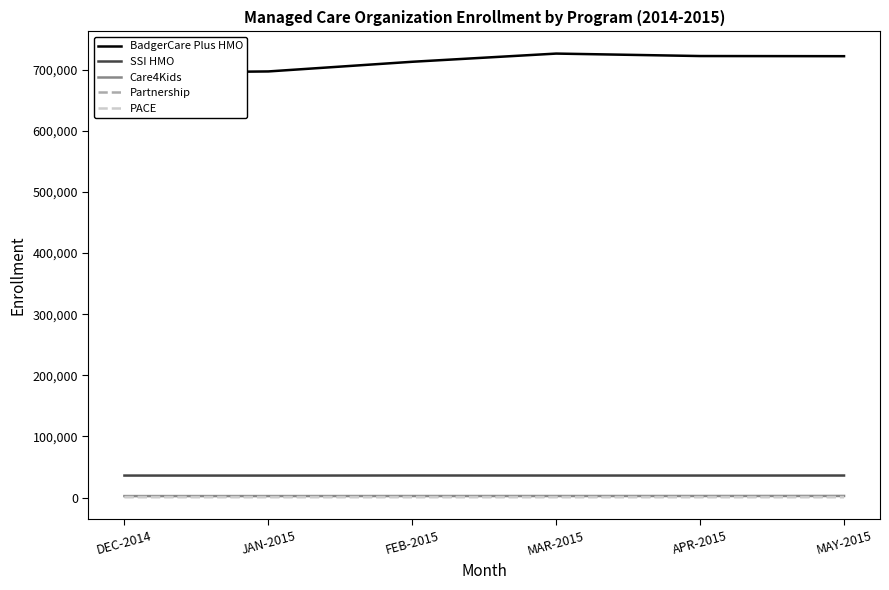

At which category is the sum across all series the highest?

MAR-2015